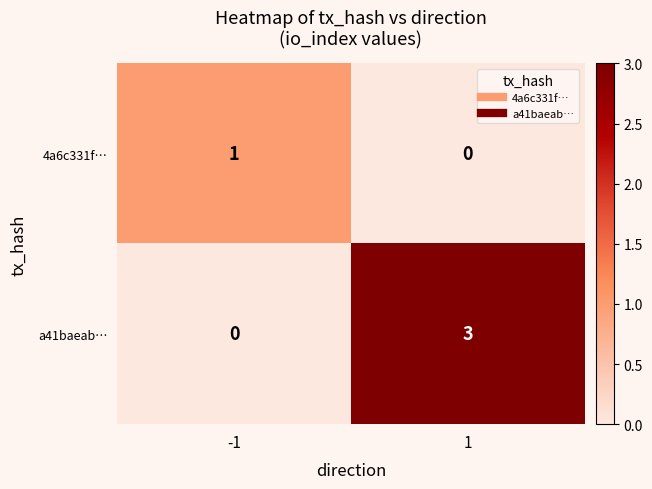

Rank the series at 1 from highest to lowest value.

a41baeab…, 4a6c331f…